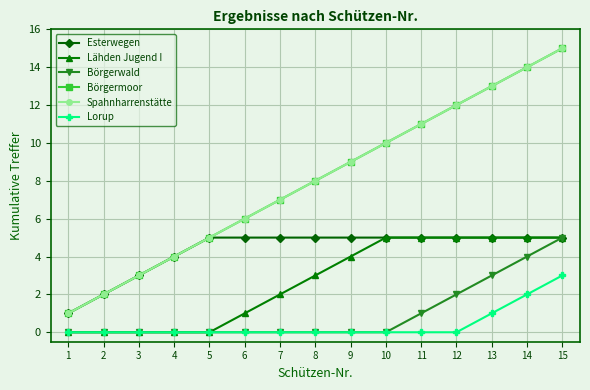

Is this an area chart (filled region under the line)?

No